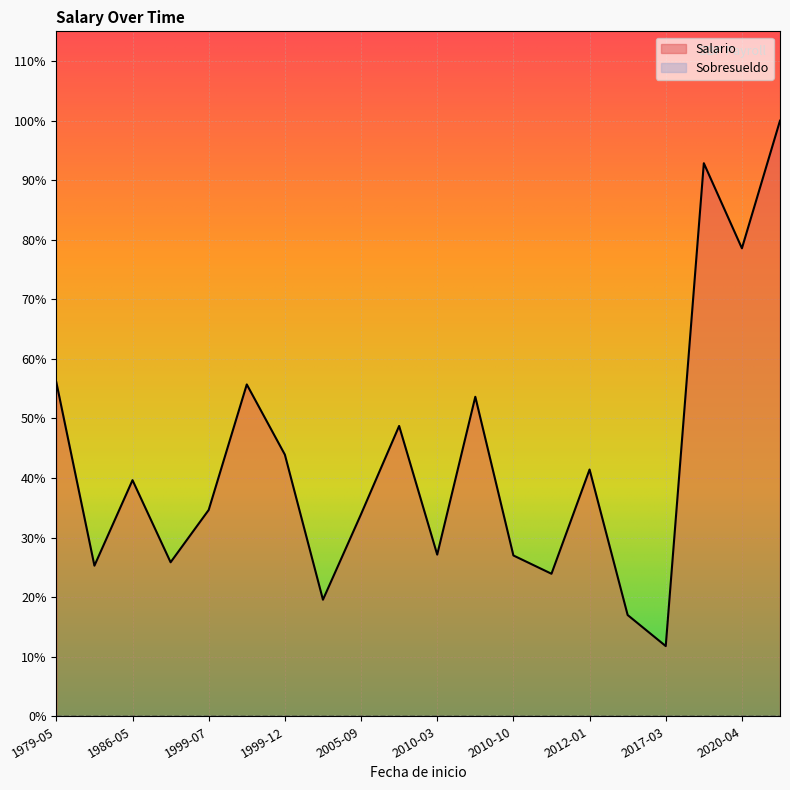

True or false: Salario and Sobresueldo intersect in this chart.

False